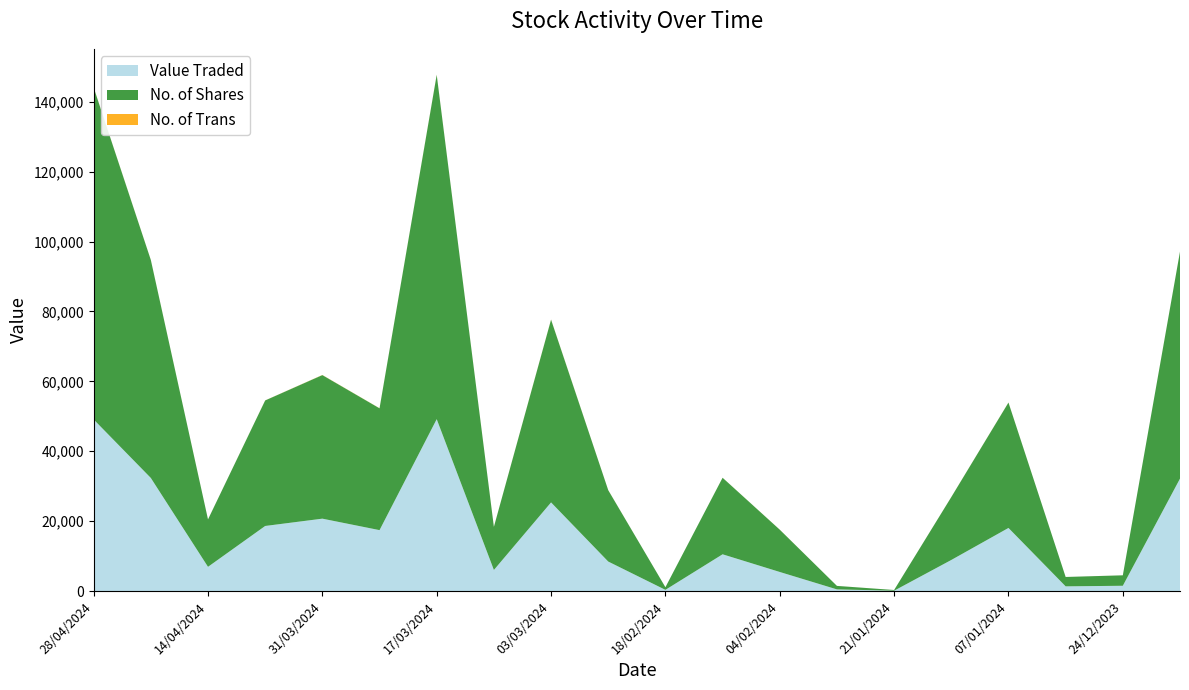

Reading left to right, extract all data points from this chart.

Value Traded: 49092	32354	6928	18618	20709	17429	49179	6027	25360	8436	340	10512	5455	471	96	8889	18052	1342	1507	32172
No. of Shares: 94992	62381	13566	35919	41077	34855	98524	12328	52291	20420	750	21900	12100	1000	200	18000	35877	2684	2994	64944
No. of Trans: 29	27	10	17	40	28	49	18	39	17	3	10	14	3	1	14	20	1	4	21